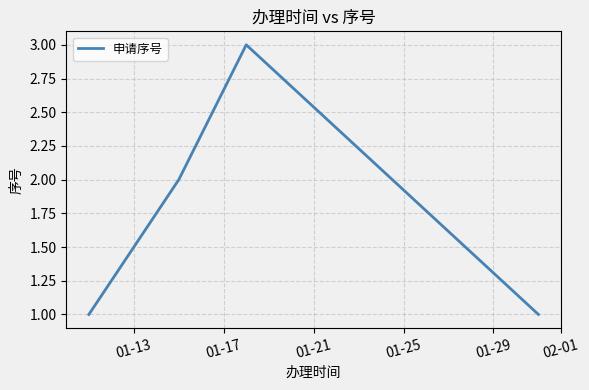

What is the greatest value displayed?

3